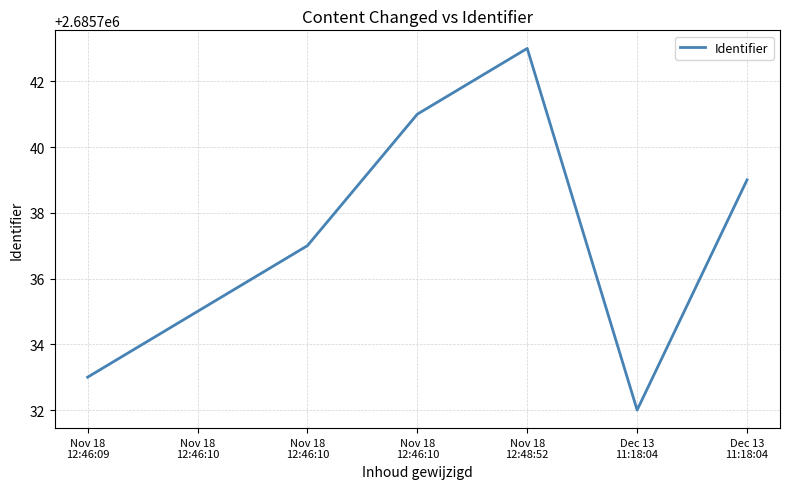

How many categories are shown in the chart?

7